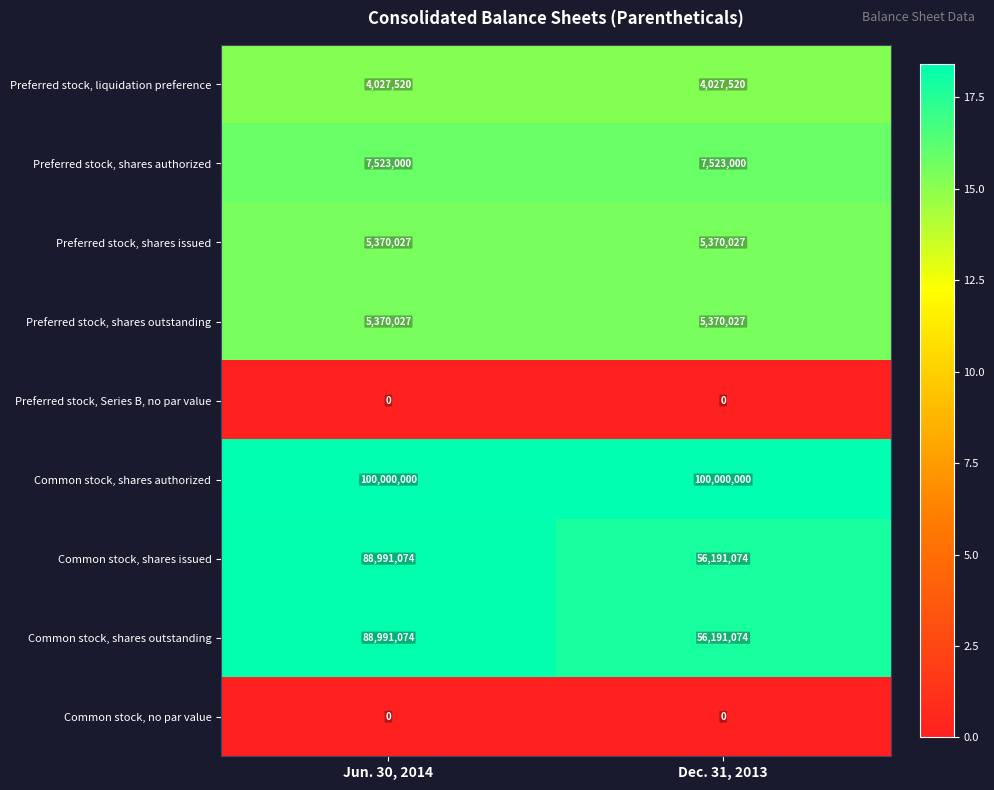

Reading left to right, extract all data points from this chart.

Preferred stock, liquidation preference: Jun. 30, 2014=4027520	Dec. 31, 2013=4027520
Preferred stock, shares authorized: Jun. 30, 2014=7523000	Dec. 31, 2013=7523000
Preferred stock, shares issued: Jun. 30, 2014=5370027	Dec. 31, 2013=5370027
Preferred stock, shares outstanding: Jun. 30, 2014=5370027	Dec. 31, 2013=5370027
Preferred stock, Series B, no par value: Jun. 30, 2014=0	Dec. 31, 2013=0
Common stock, shares authorized: Jun. 30, 2014=100000000	Dec. 31, 2013=100000000
Common stock, shares issued: Jun. 30, 2014=88991074	Dec. 31, 2013=56191074
Common stock, shares outstanding: Jun. 30, 2014=88991074	Dec. 31, 2013=56191074
Common stock, no par value: Jun. 30, 2014=0	Dec. 31, 2013=0